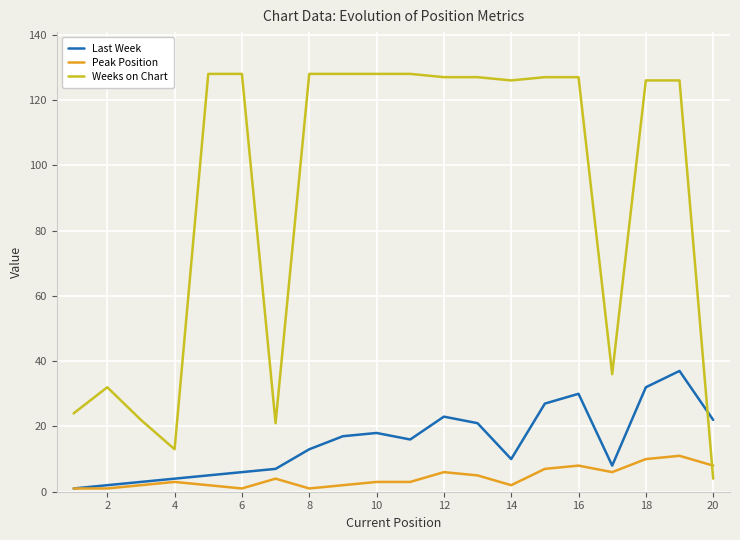

Which series has the largest total across all categories?

Weeks on Chart